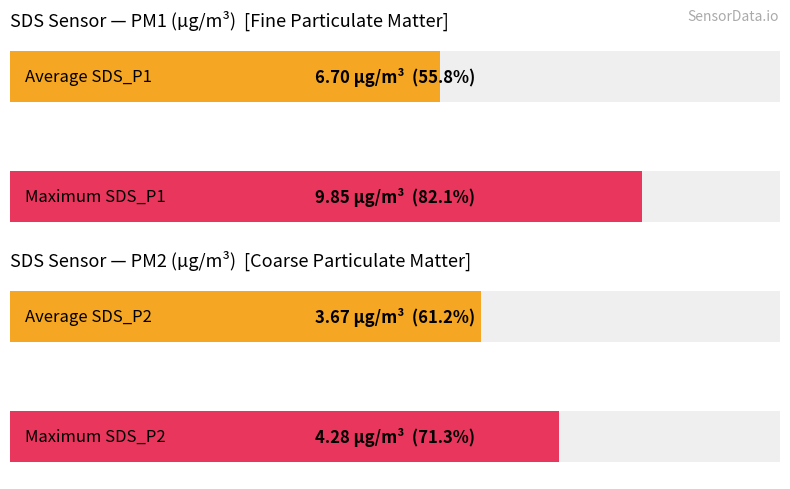

Rank the series by their maximum value, from highest to lowest.

SDS_P1, SDS_P2